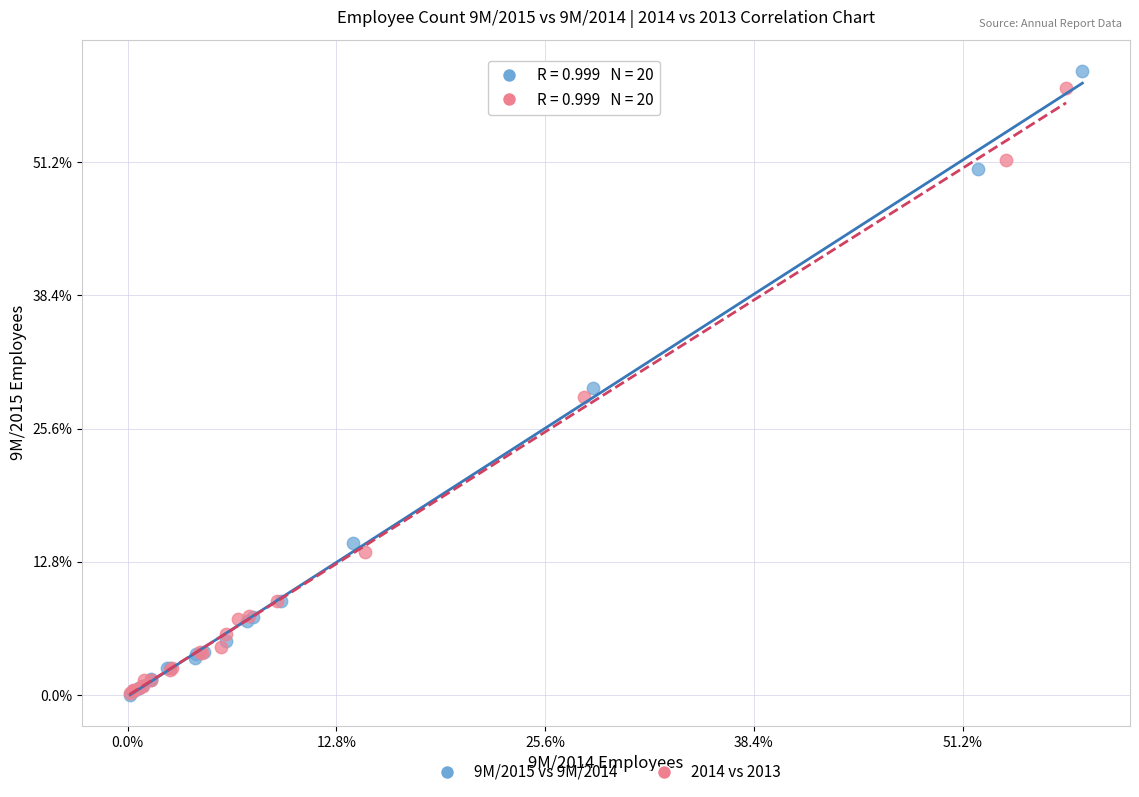

What are all the series names shown in the legend?

9M/2015 vs 9M/2014, 2014 vs 2013